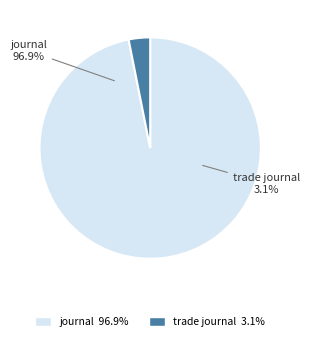

Count the number of slices in the pie.

2